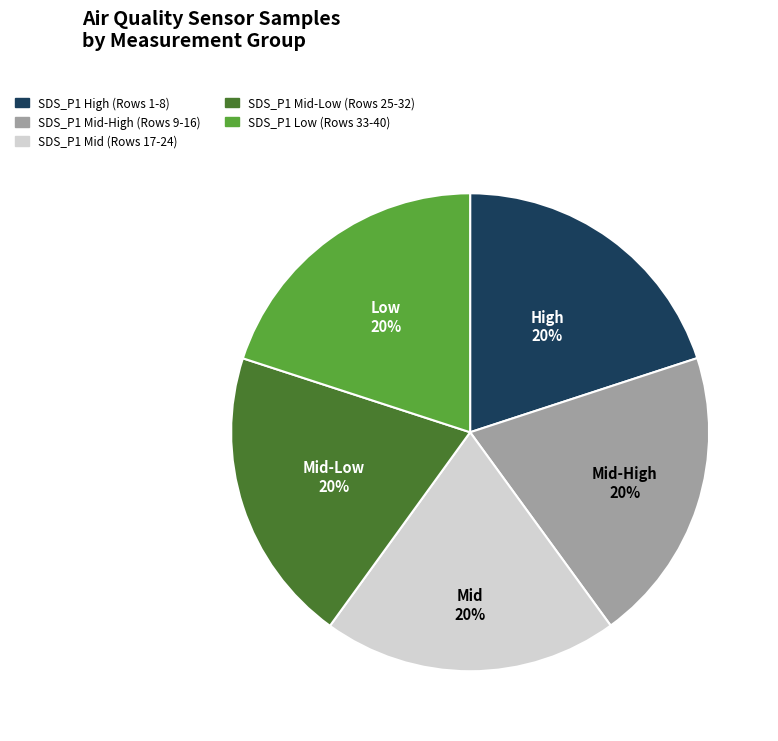

Does any single category account for the majority?

No